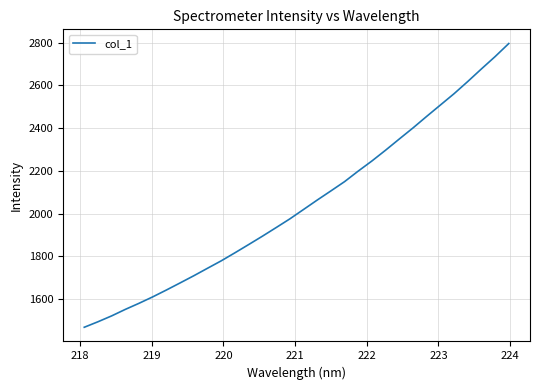

What is the difference between the maximum and minimum values?

1326.7